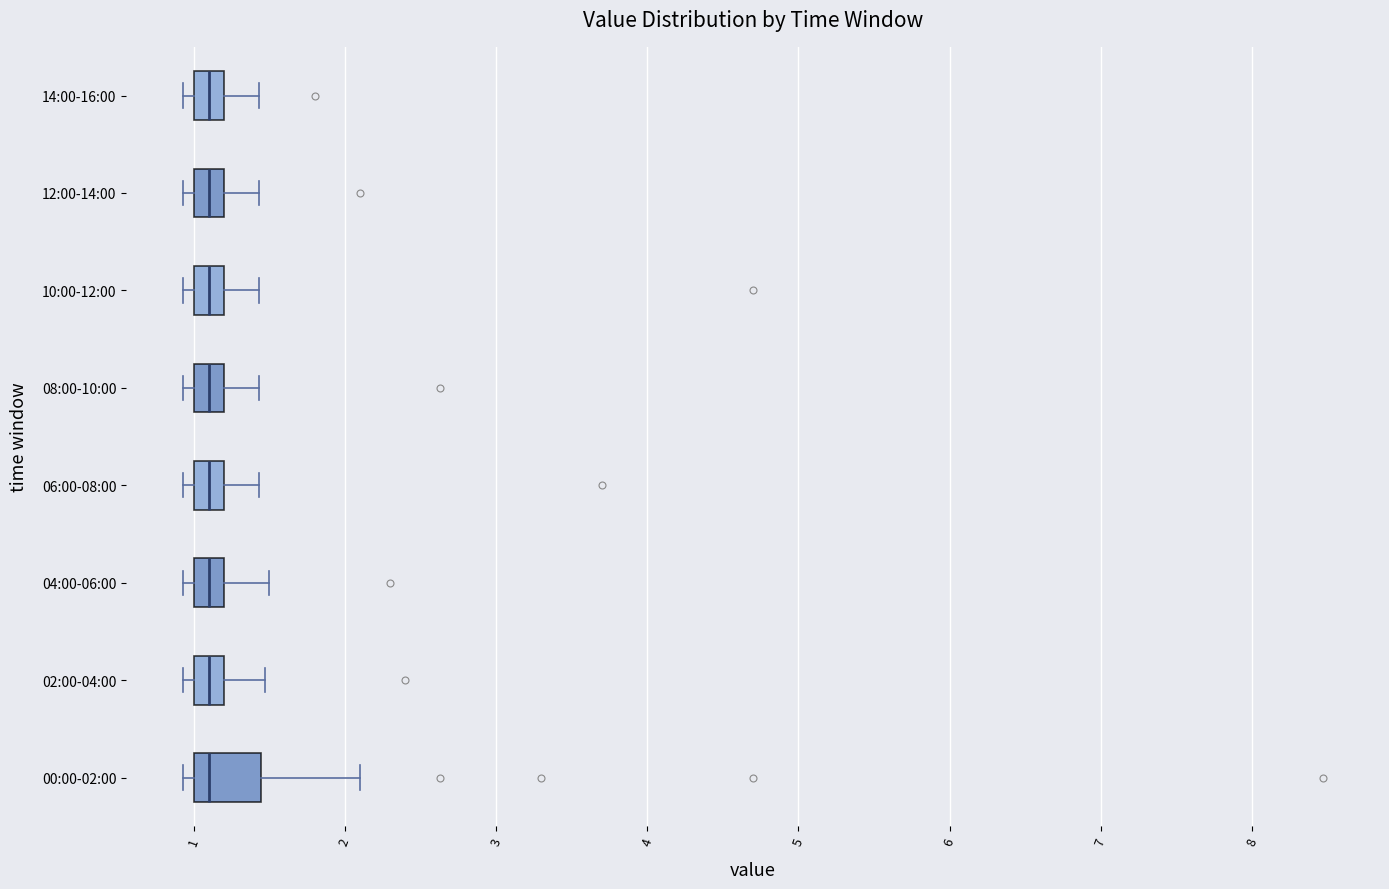

Reading bottom to top, transcribe this box plot: for each box, give where its median line is, the range the box spans, and where its two whiskers end, as read against the x-axis. The values are not printed on the chart, so give them approximately, as read against the axis.

00:00-02:00: median 1.1, box 1.0 to 1.4, whiskers 0.9 to 2.1
02:00-04:00: median 1.1, box 1.0 to 1.2, whiskers 0.9 to 1.5
04:00-06:00: median 1.1, box 1.0 to 1.2, whiskers 0.9 to 1.5
06:00-08:00: median 1.1, box 1.0 to 1.2, whiskers 0.9 to 1.4
08:00-10:00: median 1.1, box 1.0 to 1.2, whiskers 0.9 to 1.4
10:00-12:00: median 1.1, box 1.0 to 1.2, whiskers 0.9 to 1.4
12:00-14:00: median 1.1, box 1.0 to 1.2, whiskers 0.9 to 1.4
14:00-16:00: median 1.1, box 1.0 to 1.2, whiskers 0.9 to 1.4